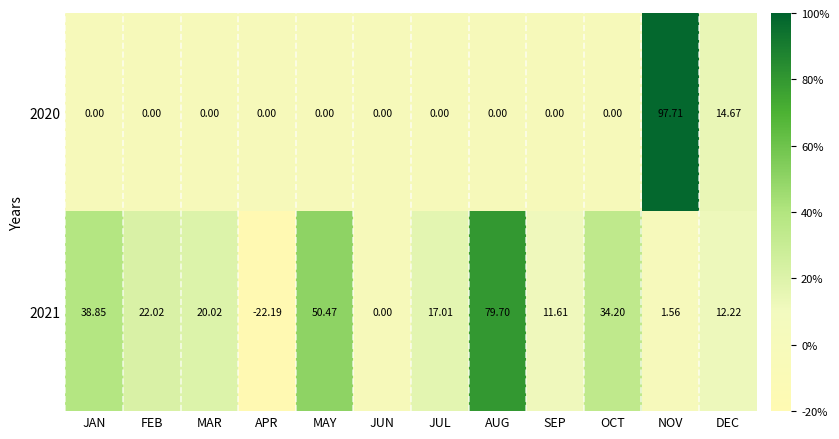

Where is 2021 nearest to the value 28?

FEB